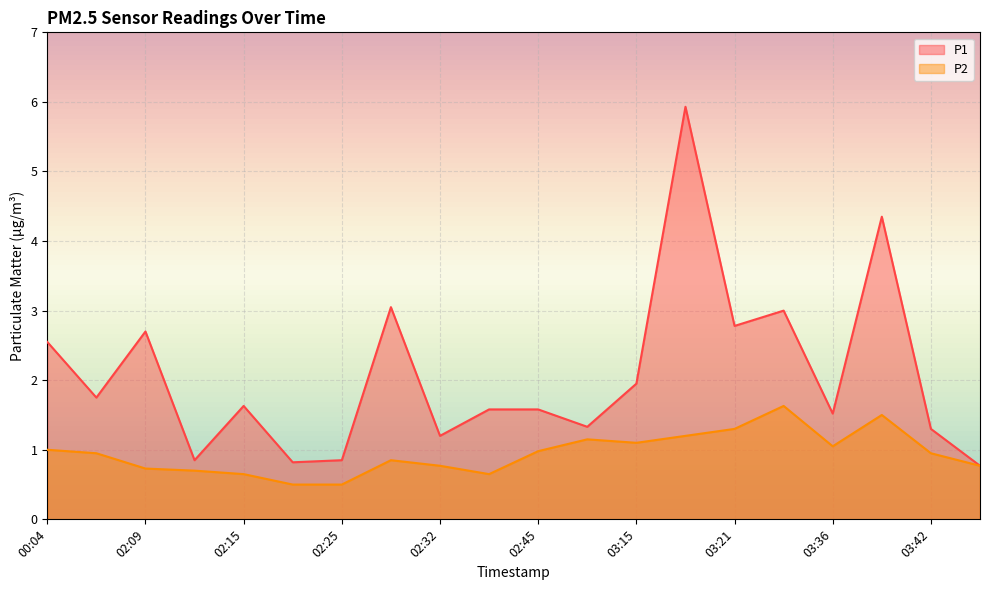

What are all the series names shown in the legend?

P1, P2